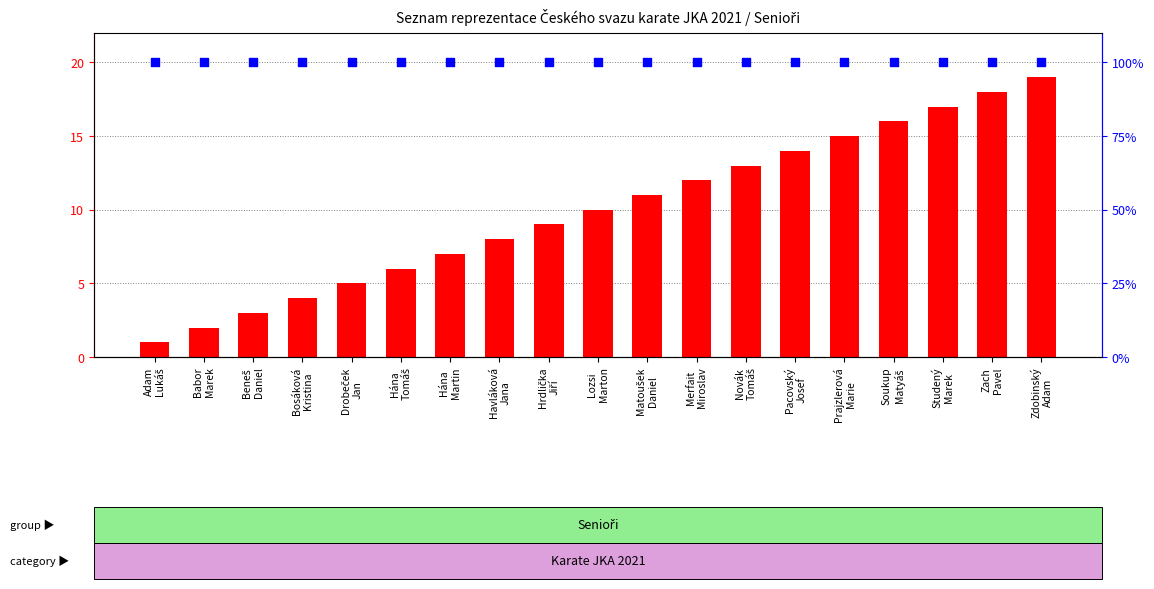

Which series reaches the maximum Y coordinate?

percentile rank within the sample